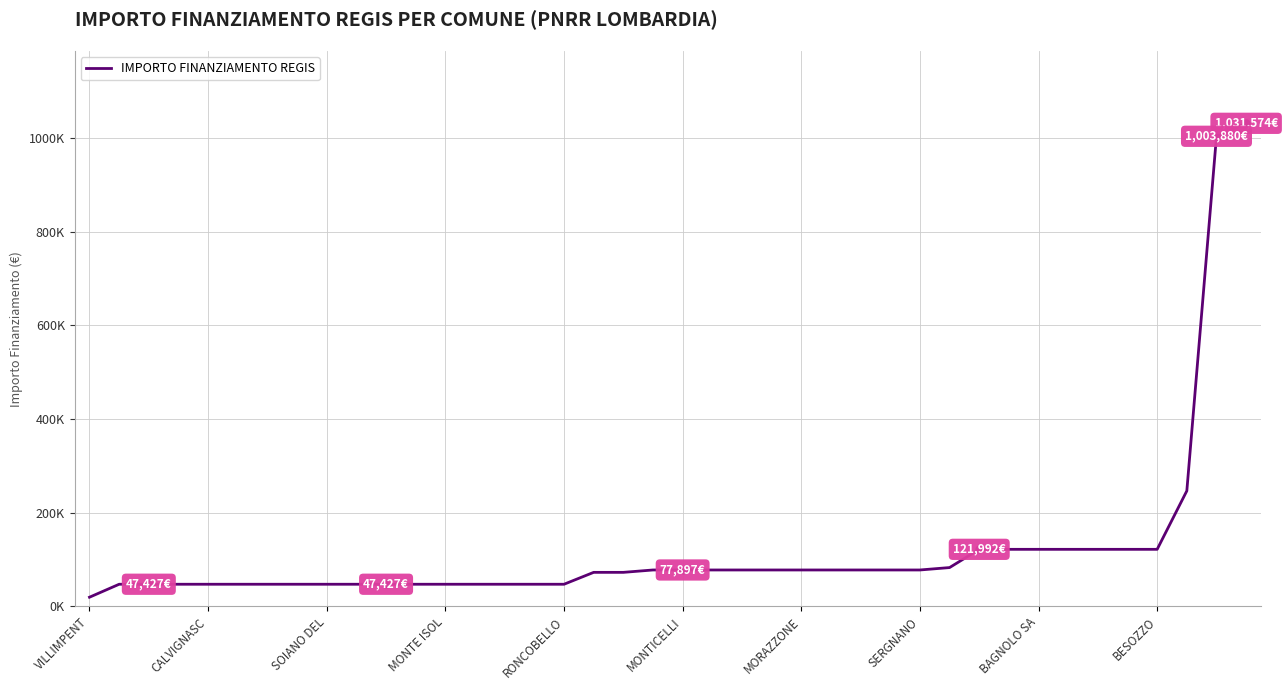

What is the sum of all values?

4922476